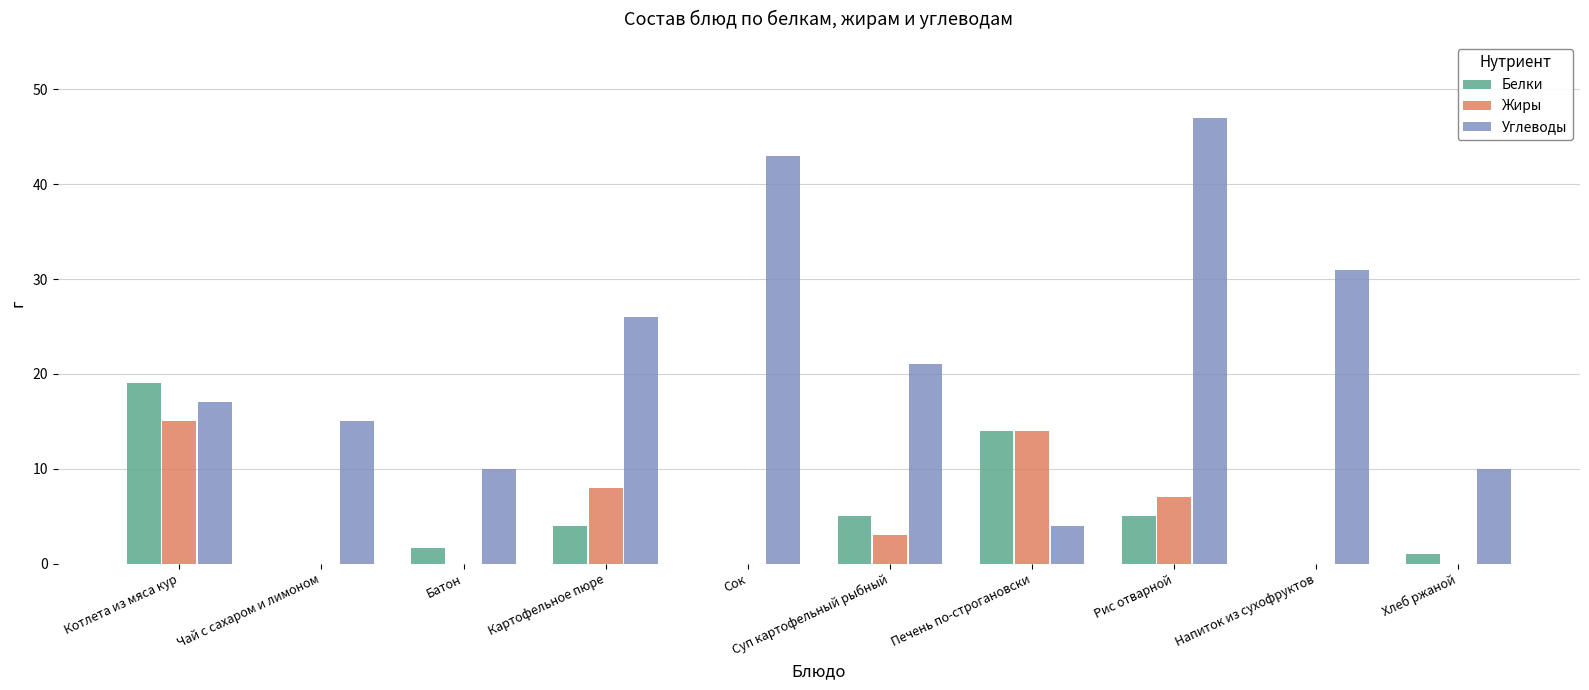

Between Суп картофельный рыбный and Хлеб ржаной, which series saw the biggest shift?

Углеводы